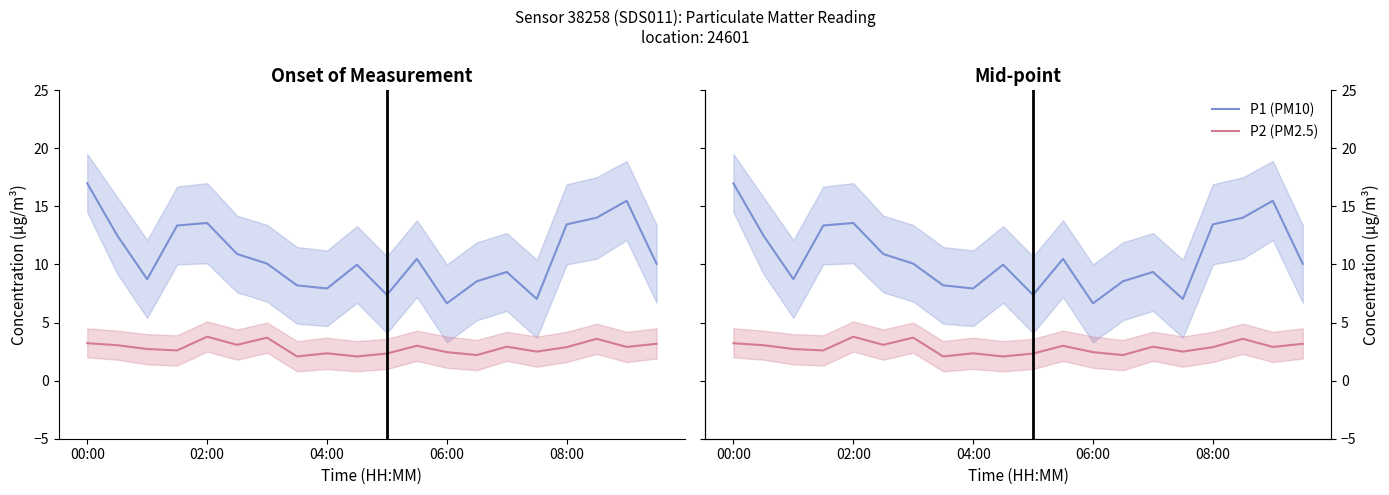

What is the difference between the maximum and minimum values in the P1 (PM10) series?

10.3